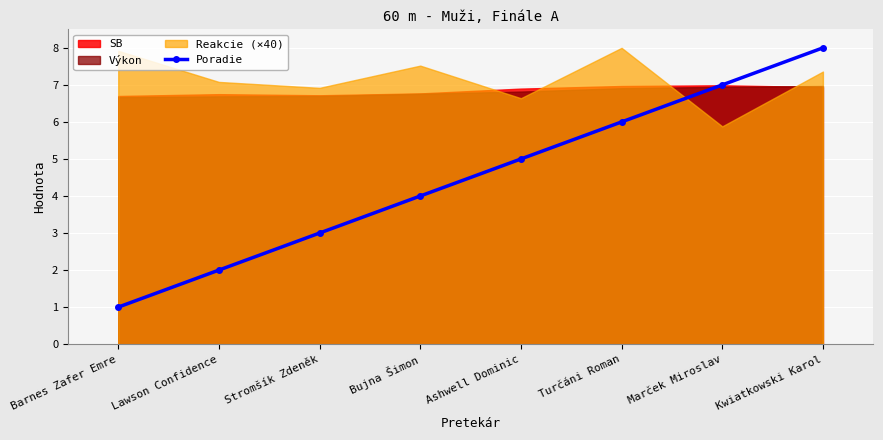

How many values are below 5?

4